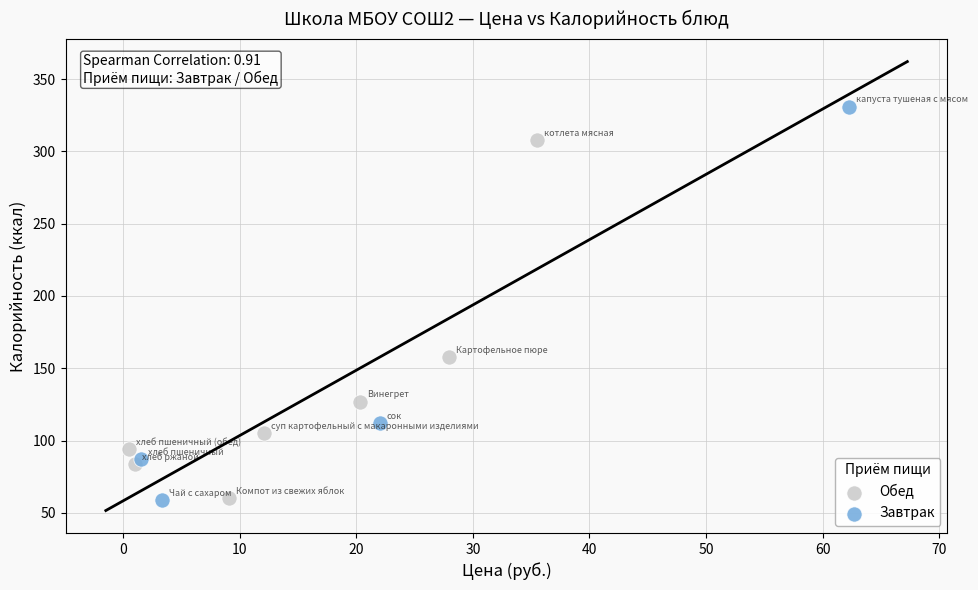

Which series reaches the maximum Y coordinate?

Завтрак